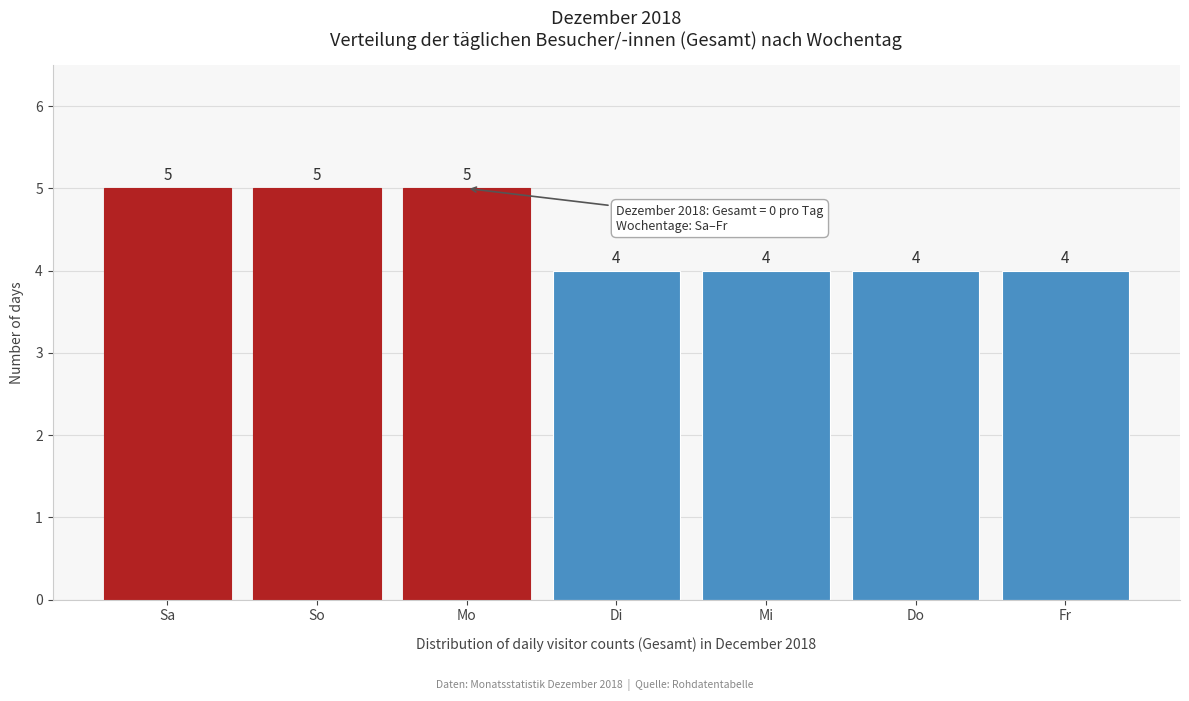

Reading right to left, what are all the values shown in this chart?

4	4	4	4	5	5	5